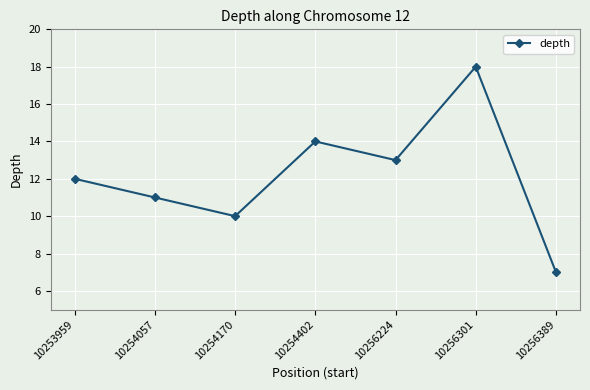

Is this an area chart (filled region under the line)?

No